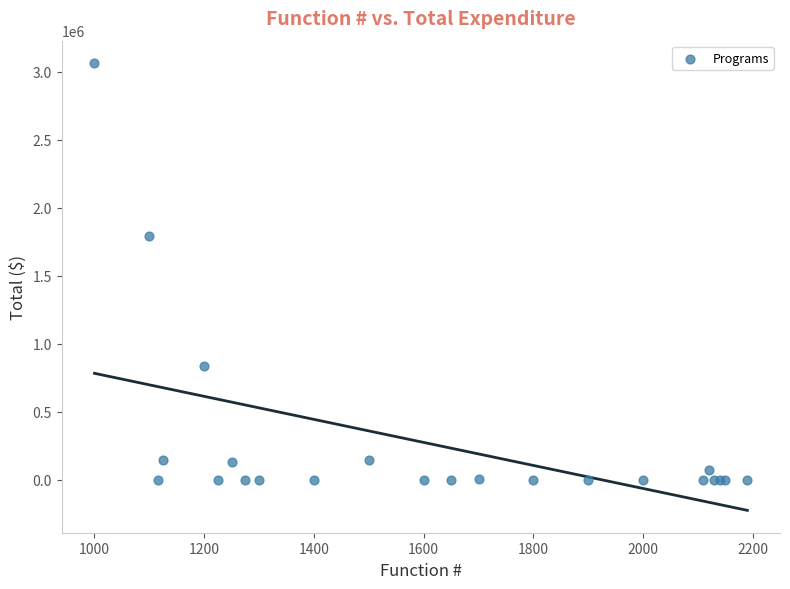

What Y value in the scatter plot is closest to 1532203?

1790173